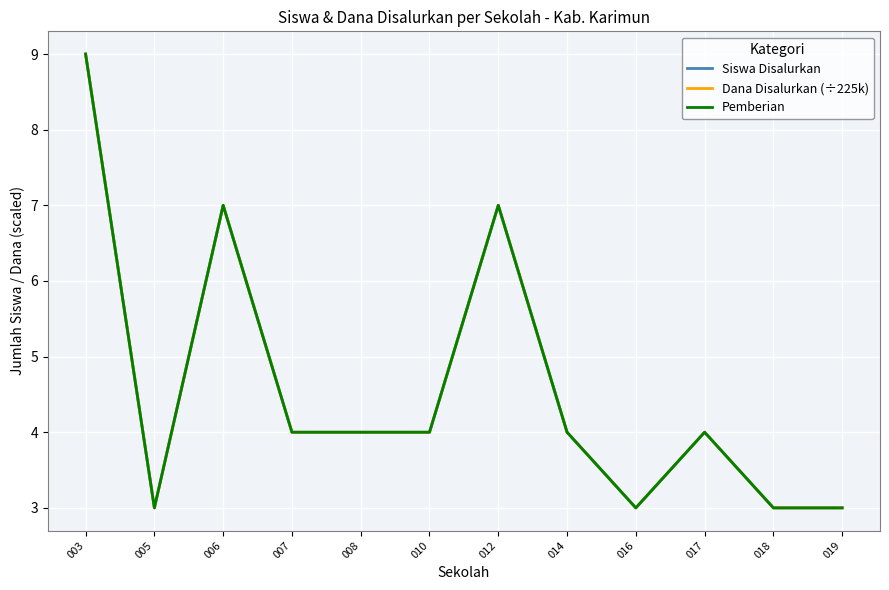

Does the chart have visible grid lines?

Yes